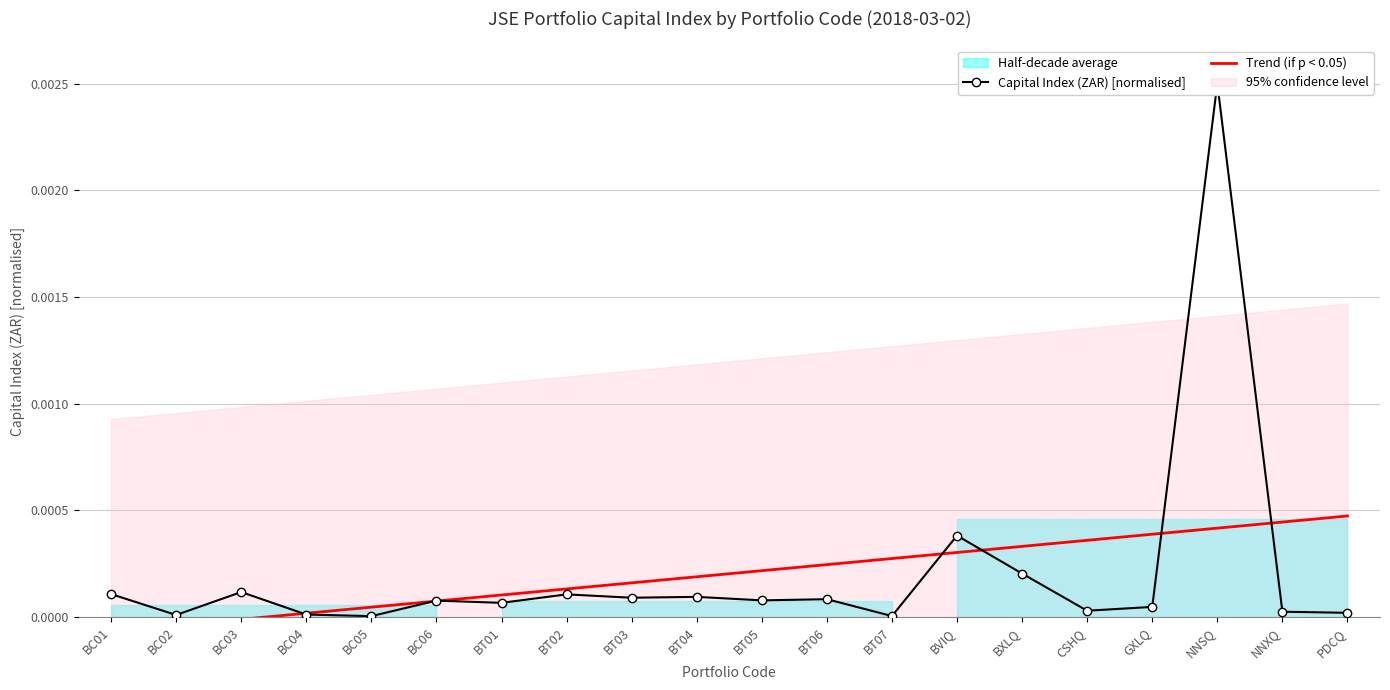

Rank the series at BXLQ from lowest to highest value.

Capital Index (ZAR) [normalised], Trend (if p < 0.05)